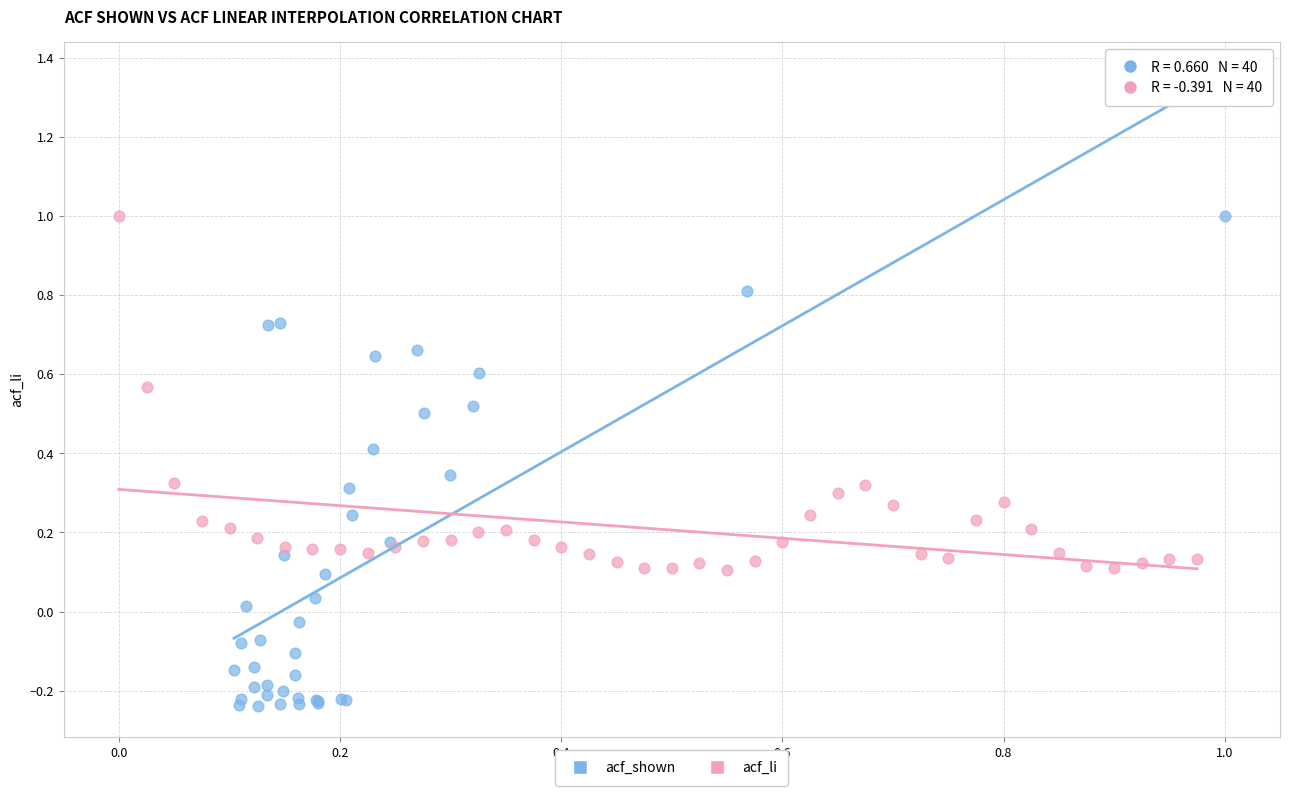

Which series contains the lowest Y value?

acf_shown